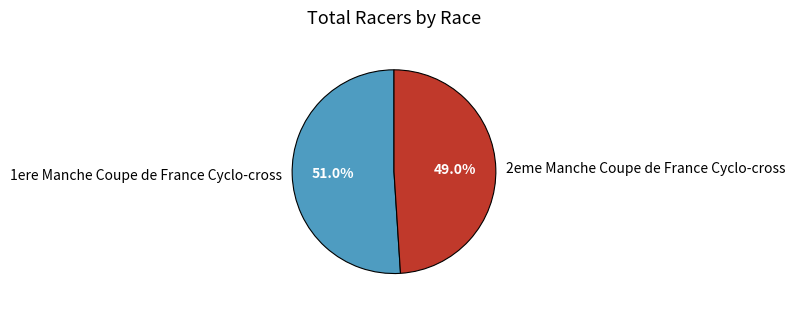

To the nearest percent, what is the combined percentage of 1ere Manche Coupe de France Cyclo-cross and 2eme Manche Coupe de France Cyclo-cross?

100%